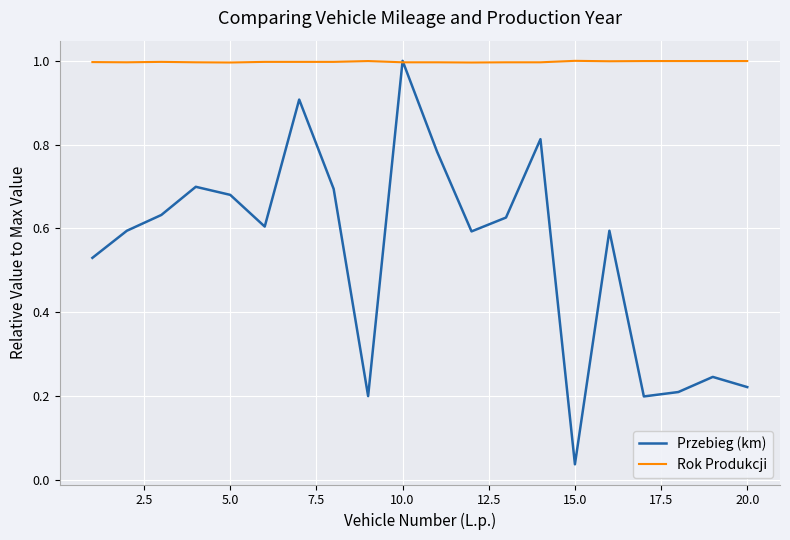

List the series in order of their overall mean, lowest first.

Przebieg (km), Rok Produkcji